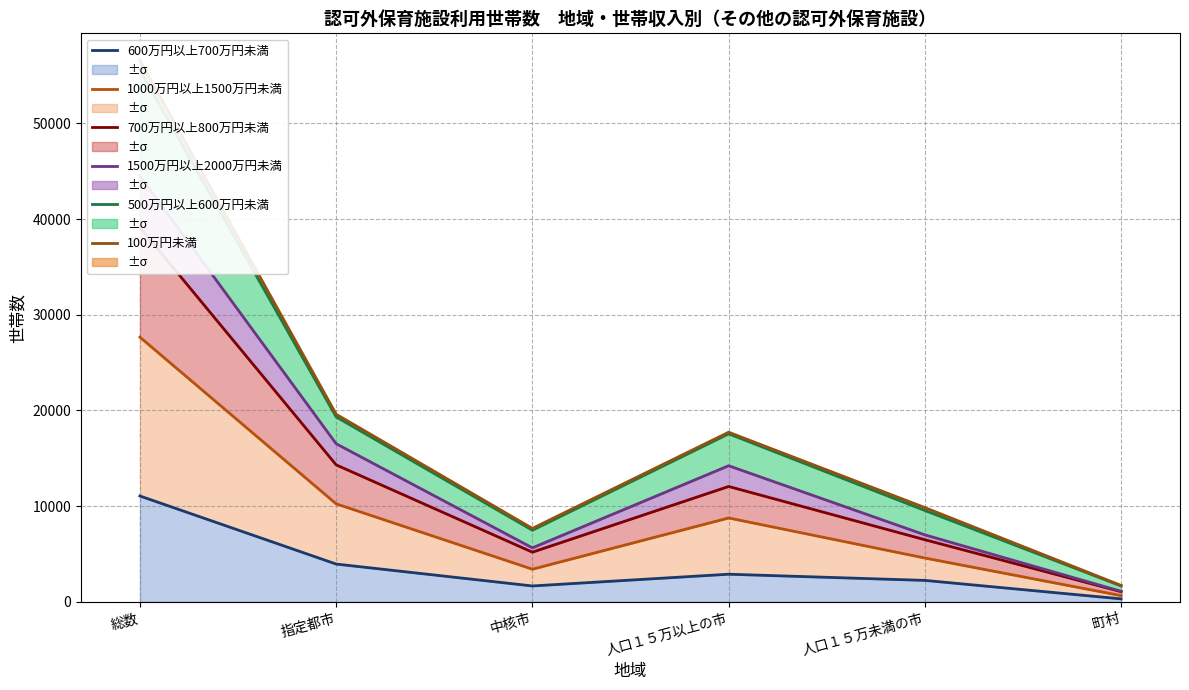

How many lines are shown in the chart?

6